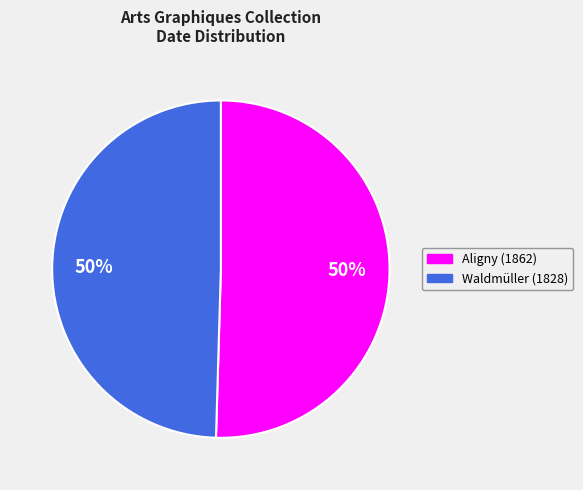

To the nearest percent, what is the average slice percentage?

50%